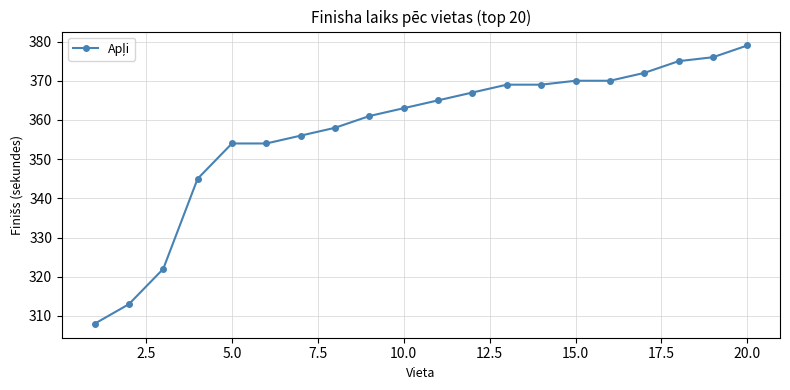

What is the value of the 19th point from the left?

376